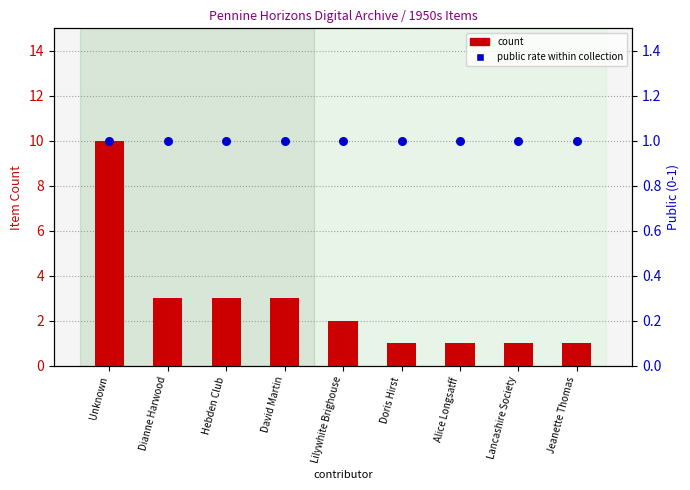

Which series has the widest spread of Y values?

count